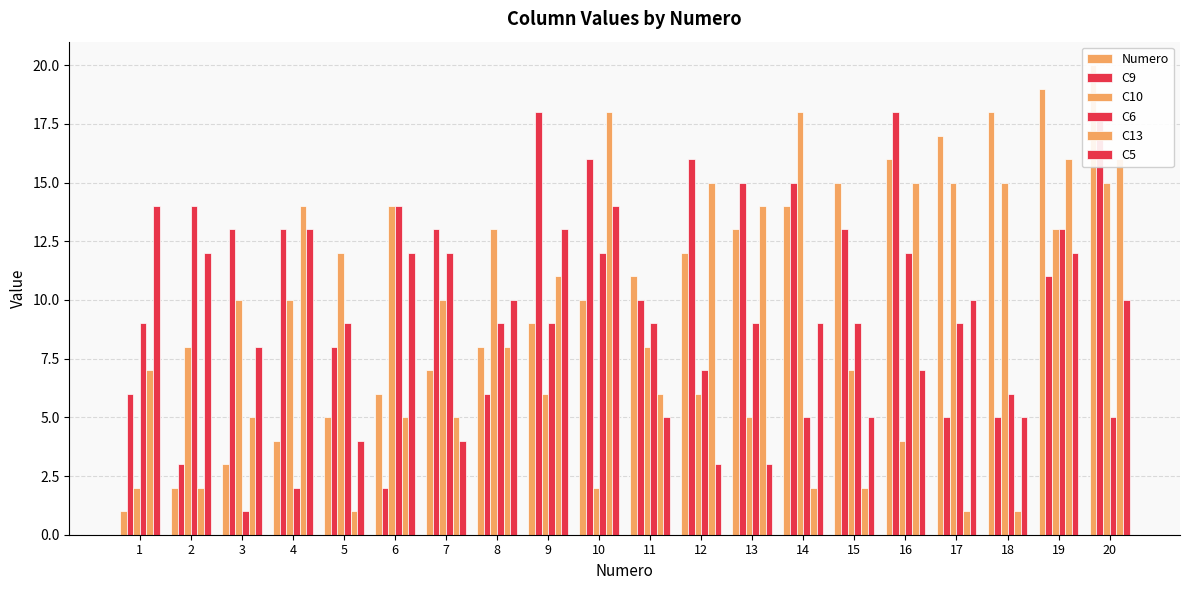

What is the value of the C6 bar at the 1st from the left?

9